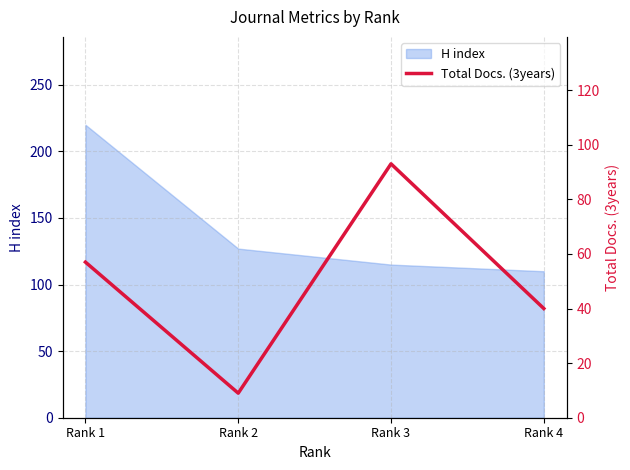

Which category has the highest value in the H index series?

Rank 1